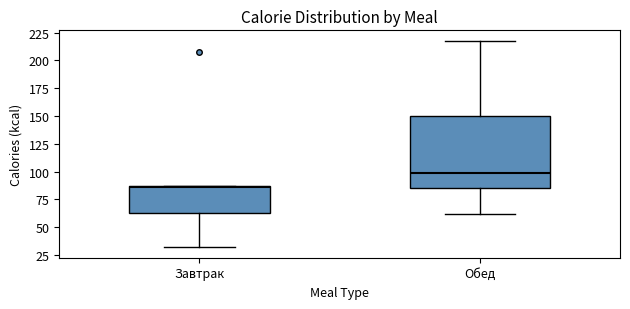

Which box's median line is the lowest?

Завтрак